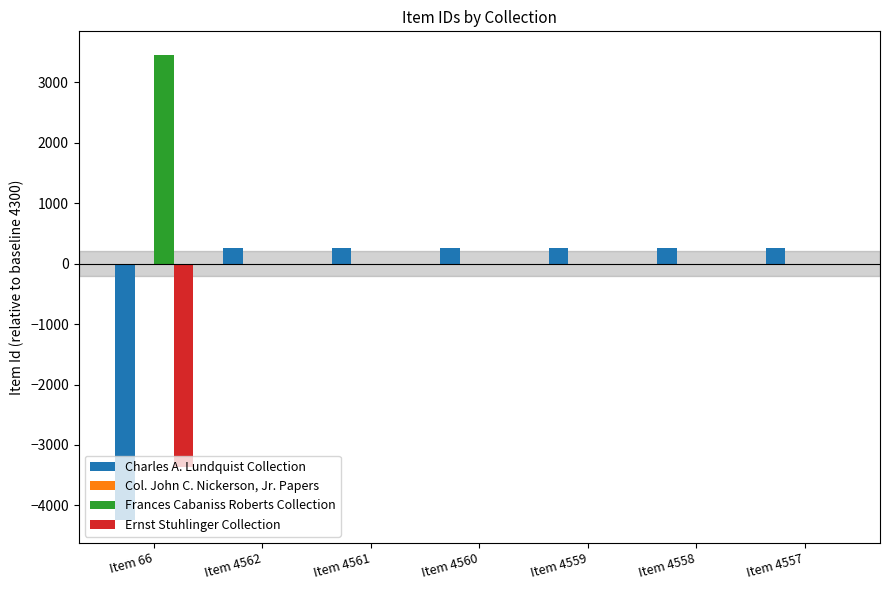

Which series changed the most between Item 66 and Item 4558?

Charles A. Lundquist Collection